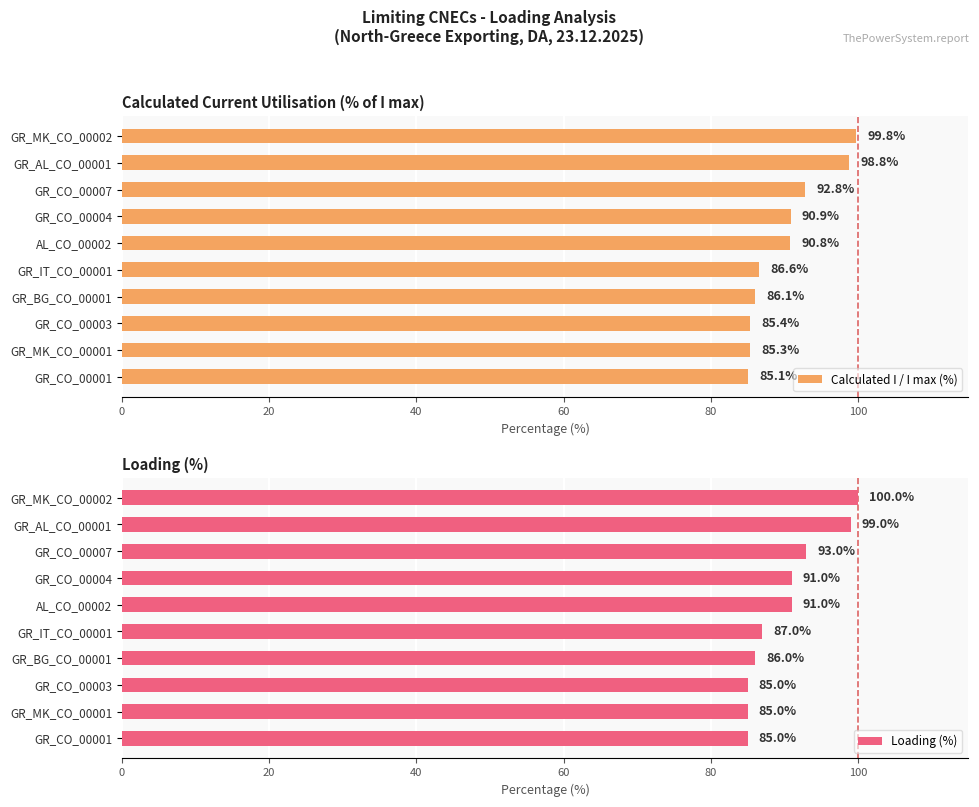

What is the average value of the Loading (%) series?

90